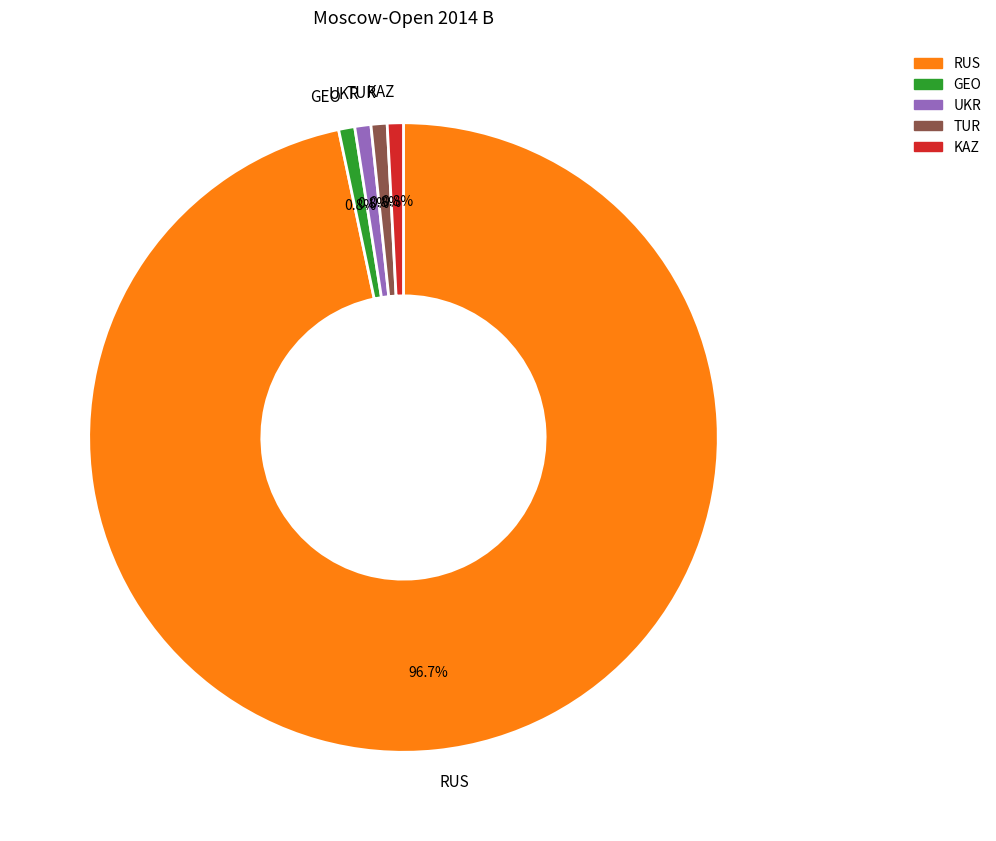

How much of the chart is everything except UKR?

99.2%